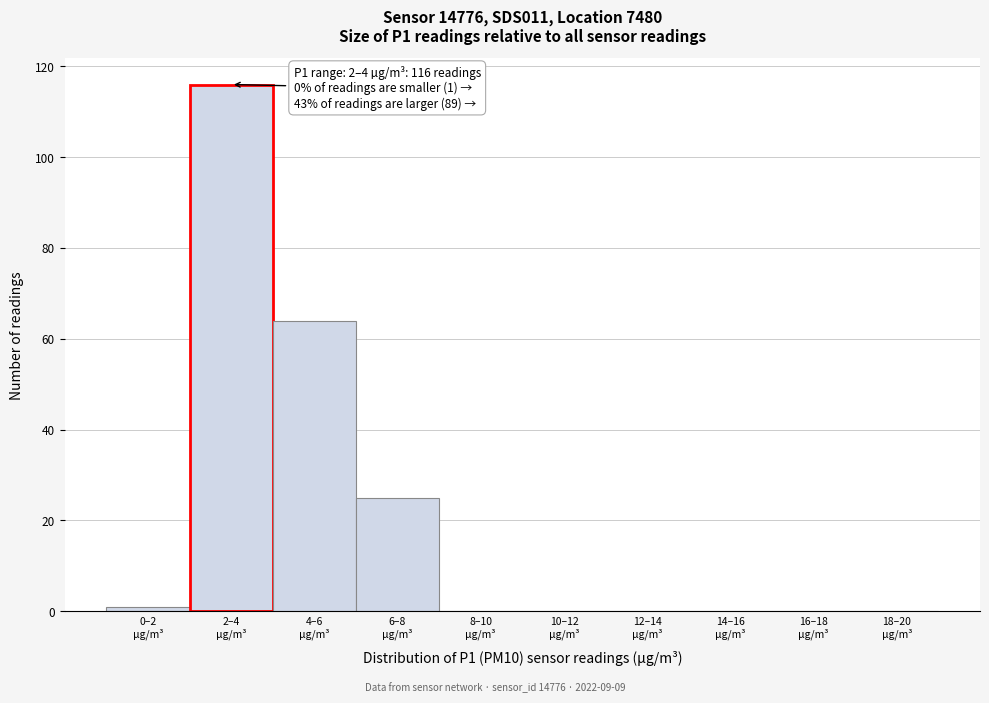

What is the maximum value shown in the chart?

116